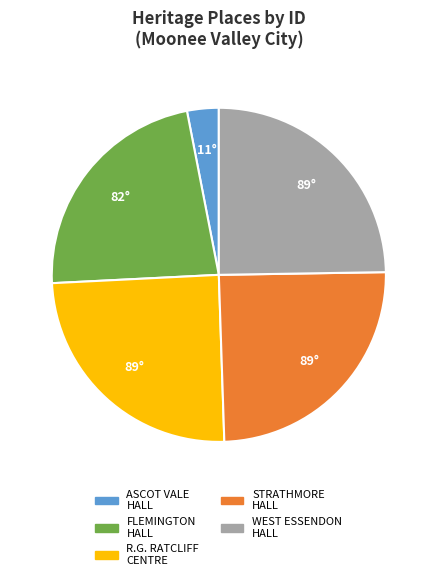

Is there a majority slice in this chart?

No